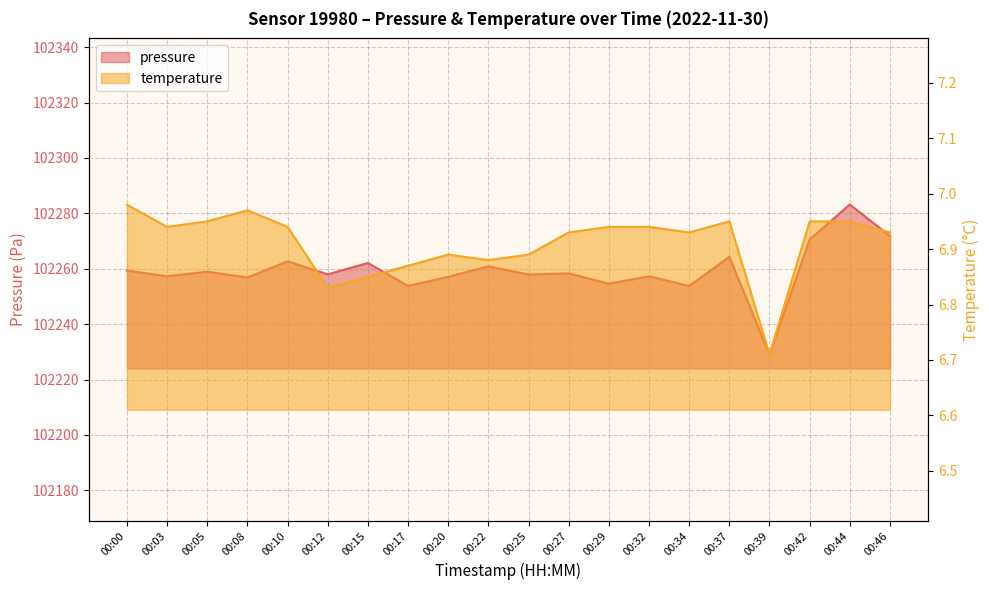

What is the maximum value for temperature?

7.0